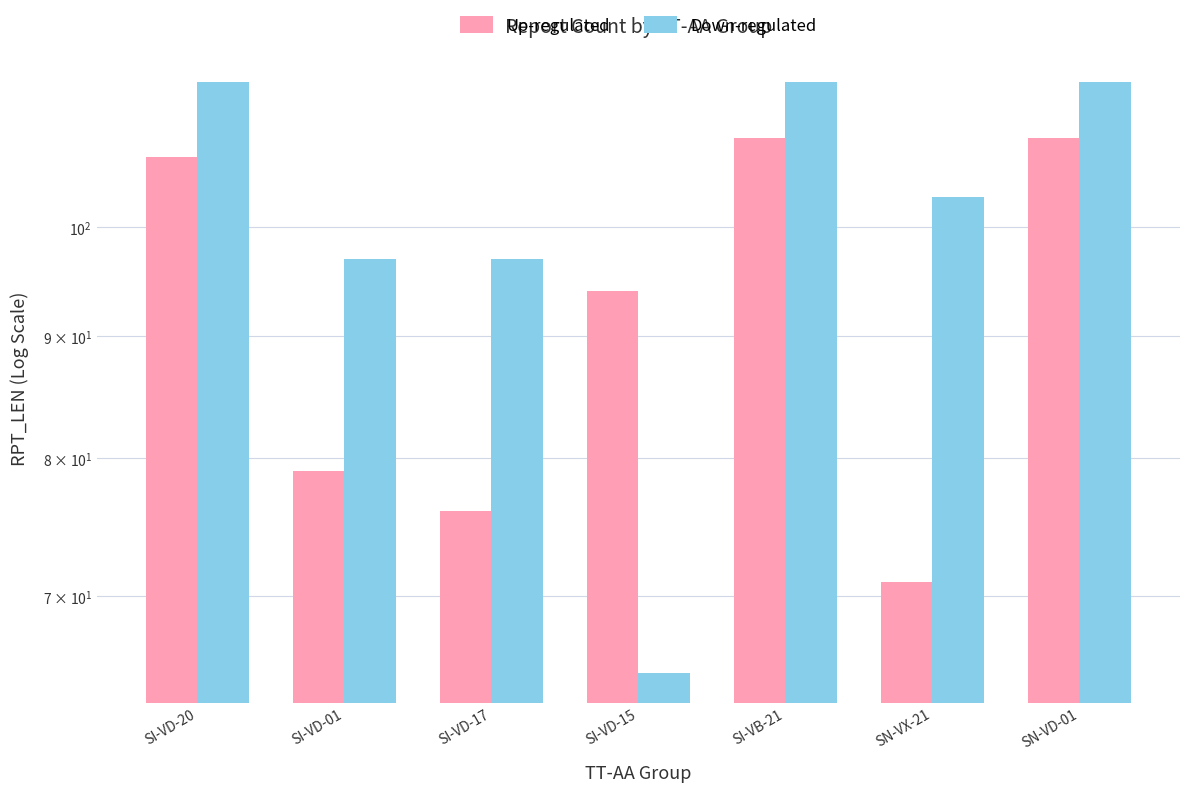

Which category has the highest value in the Down-regulated series?

SI-VD-20